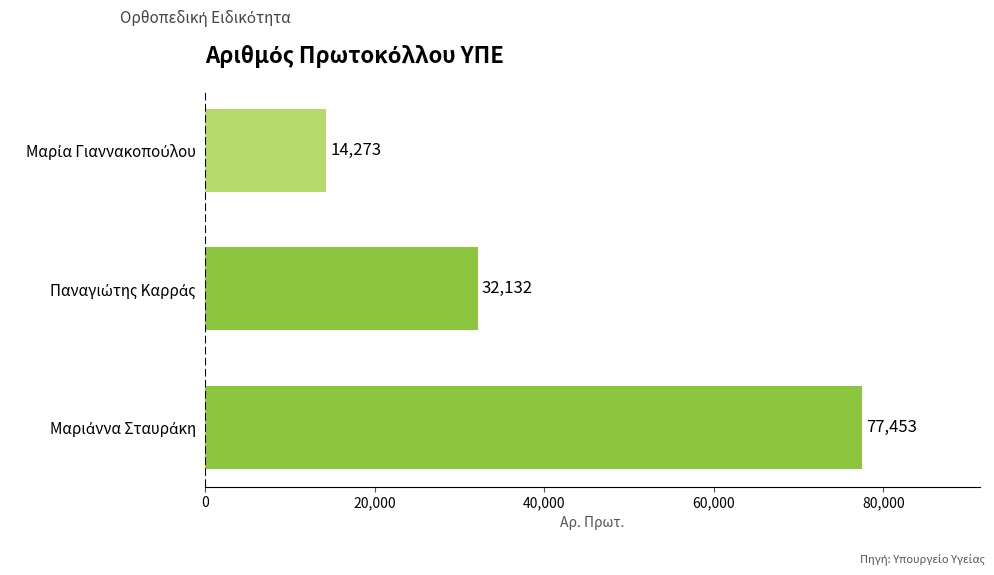

What is the difference between the maximum and minimum values?

63180